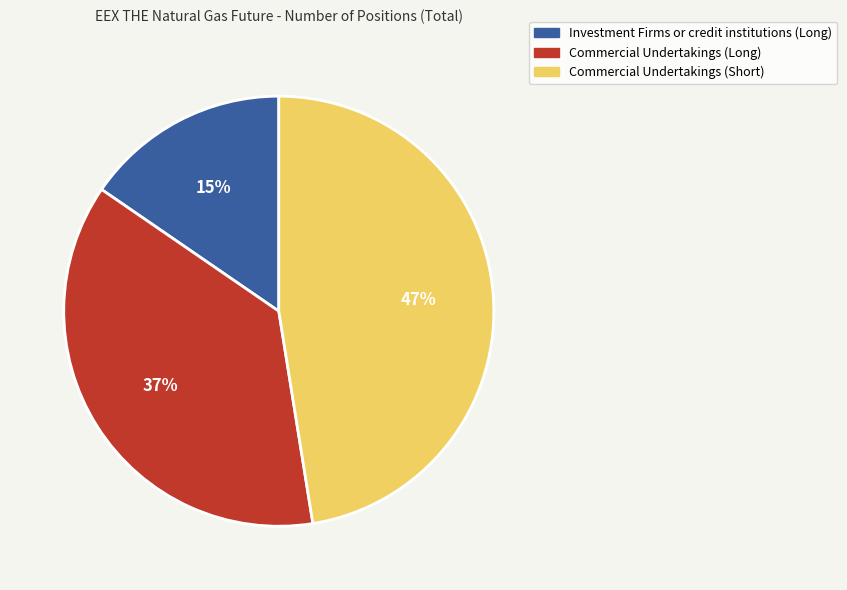

Between Commercial Undertakings (Long) and Investment Firms or credit institutions (Long), which is larger?

Commercial Undertakings (Long)